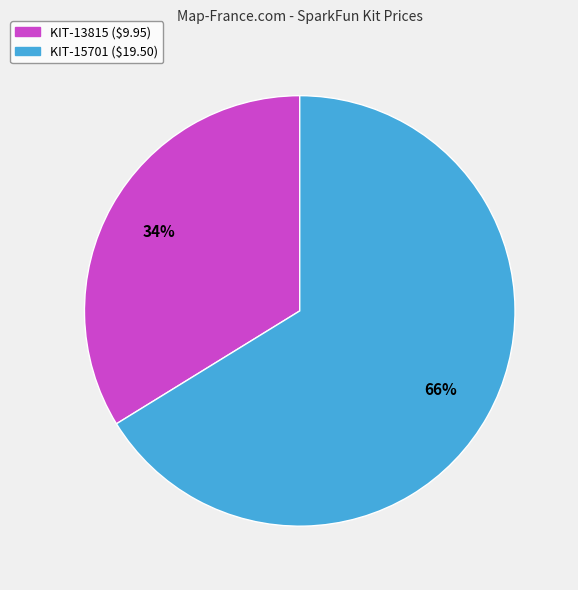

To the nearest percent, what portion does KIT-15701 represent?

66%